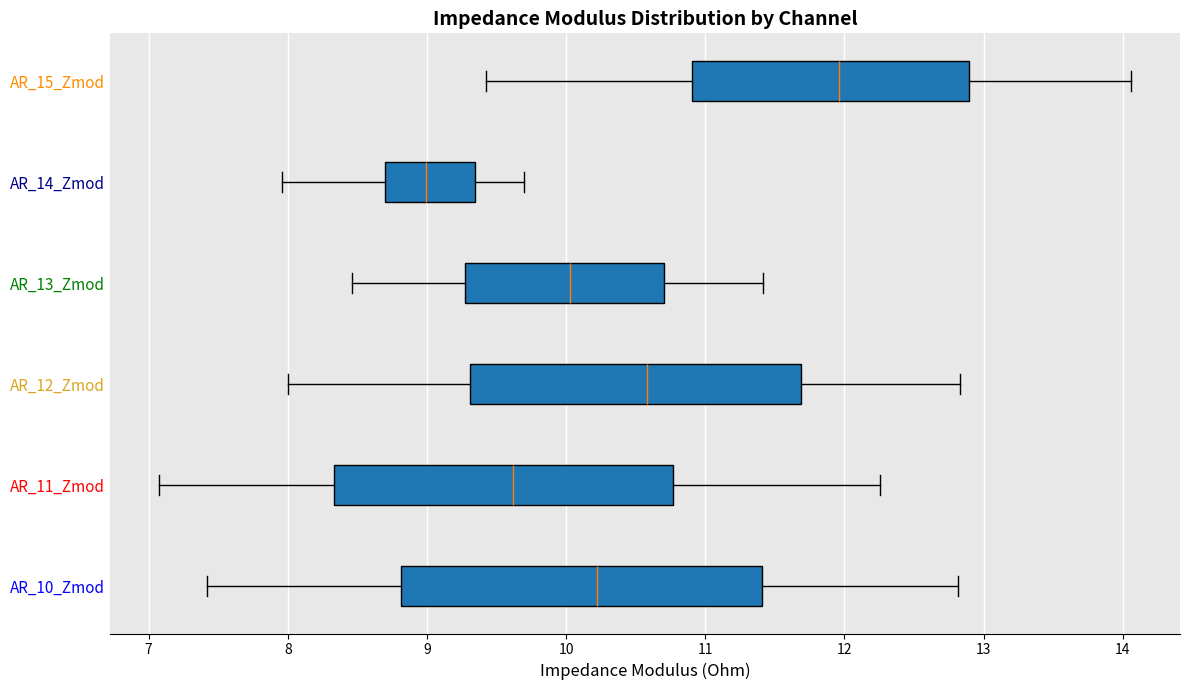

Which box is the widest, from its left edge to its right edge?

AR_10_Zmod